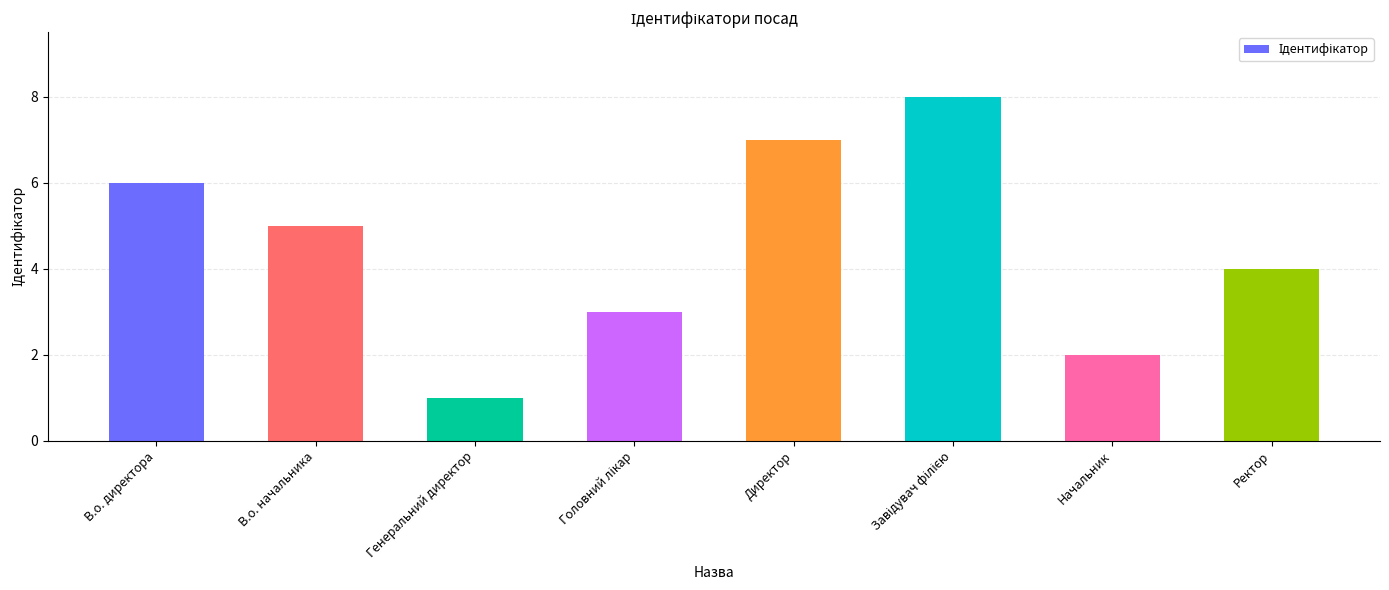

Which label corresponds to the smallest value in the chart?

Генеральний директор